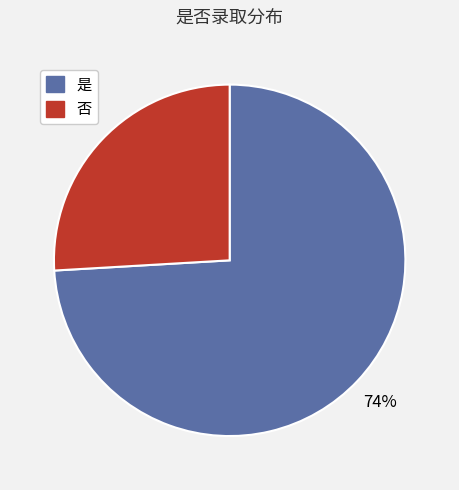

True or false: 否 accounts for 26% of the total.

True